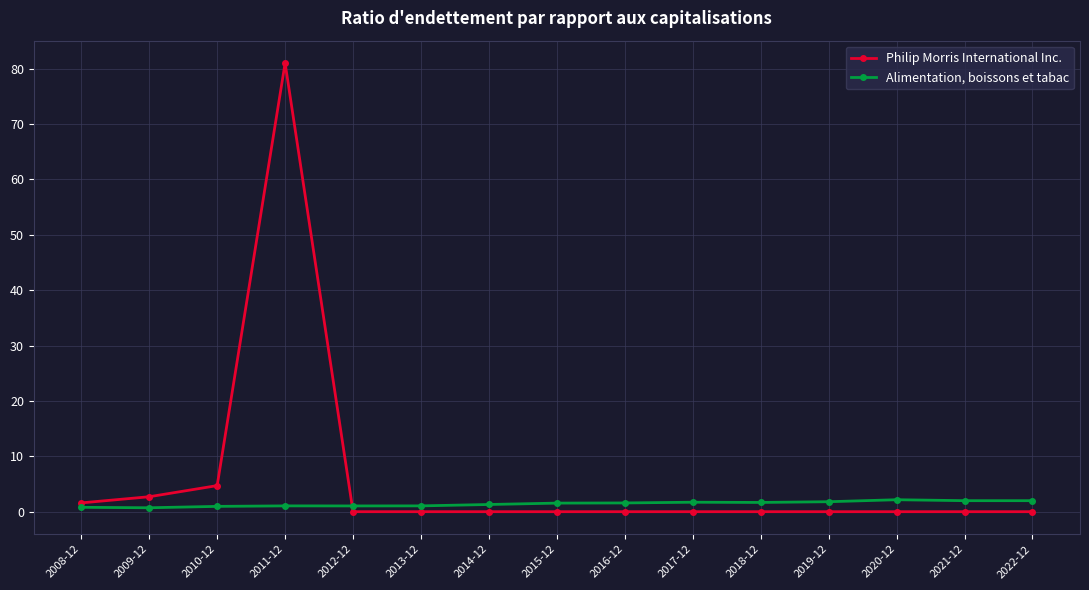

Where is Philip Morris International Inc. nearest to the value 40?

2010-12